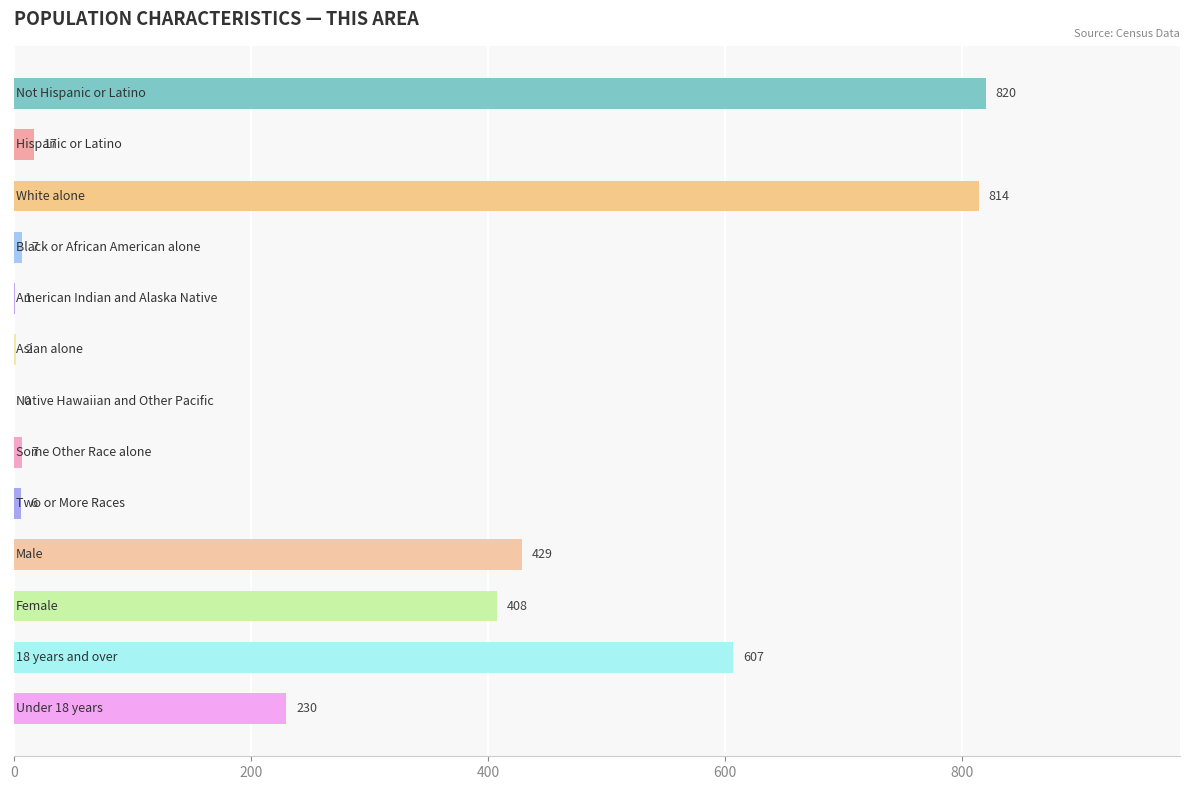

What is the sum of all values?

3348